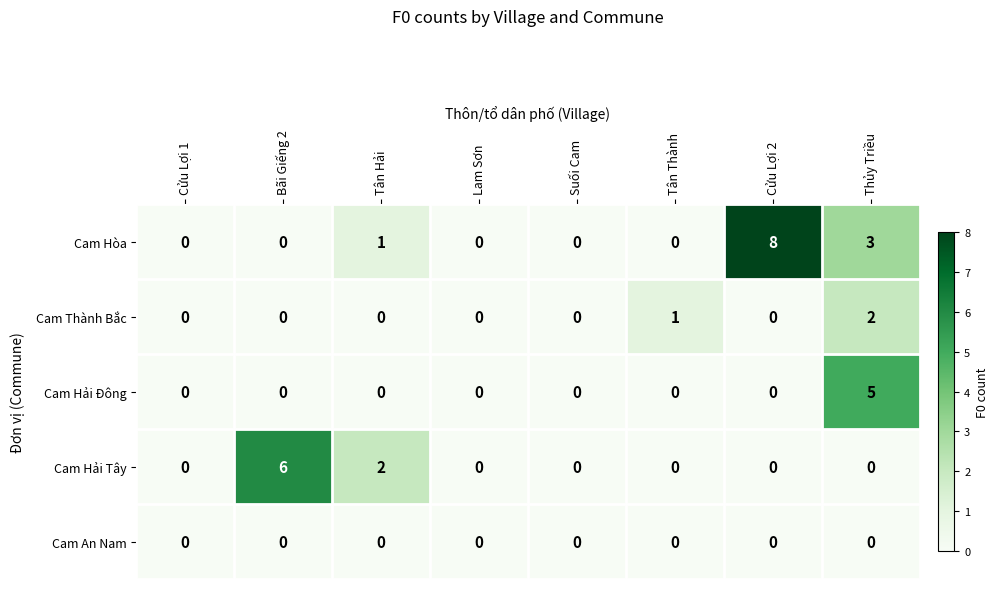

How many Cam Hải Đông values are between 0 and 1?

7